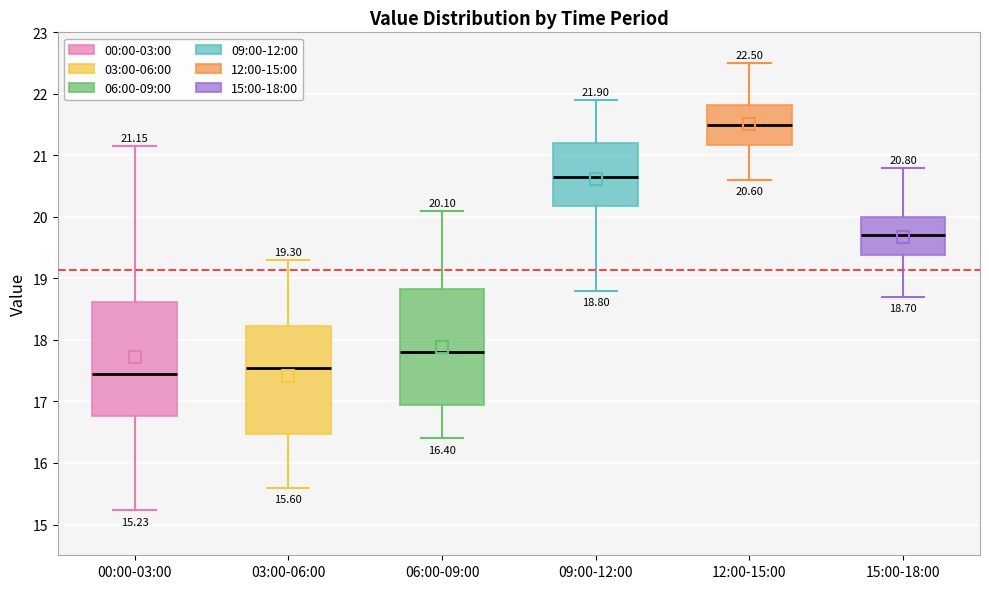

Which box has the highest median line?

12:00-15:00